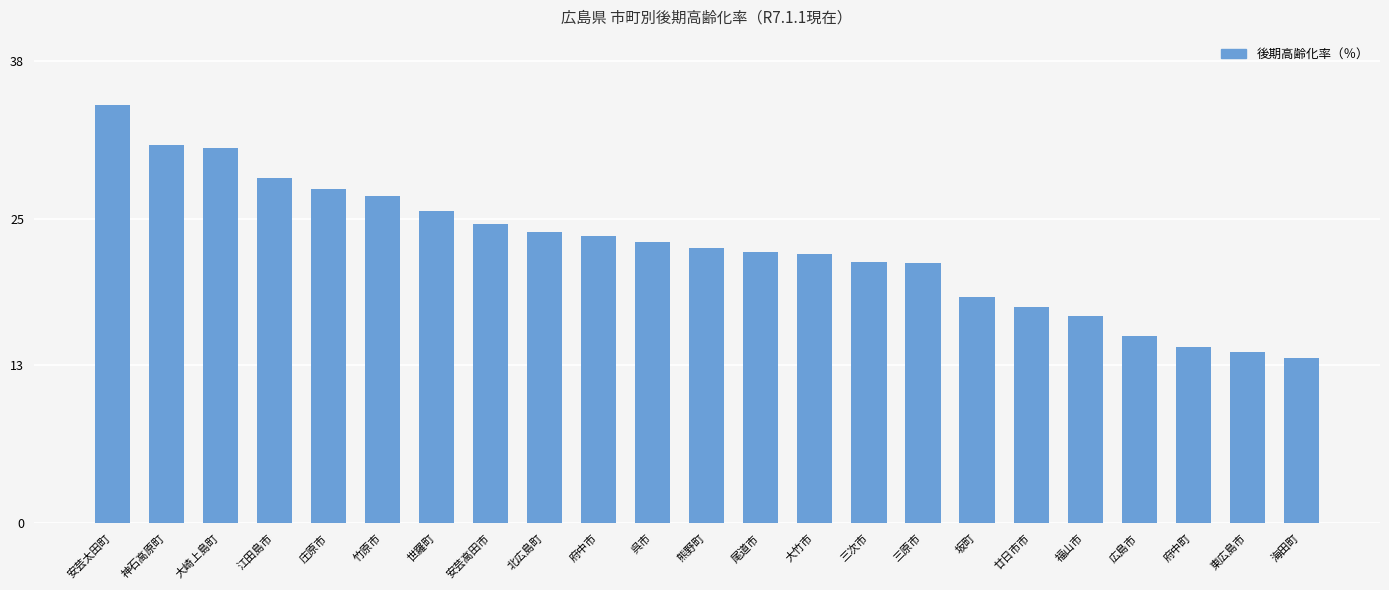

Count the number of data series in this chart.

1